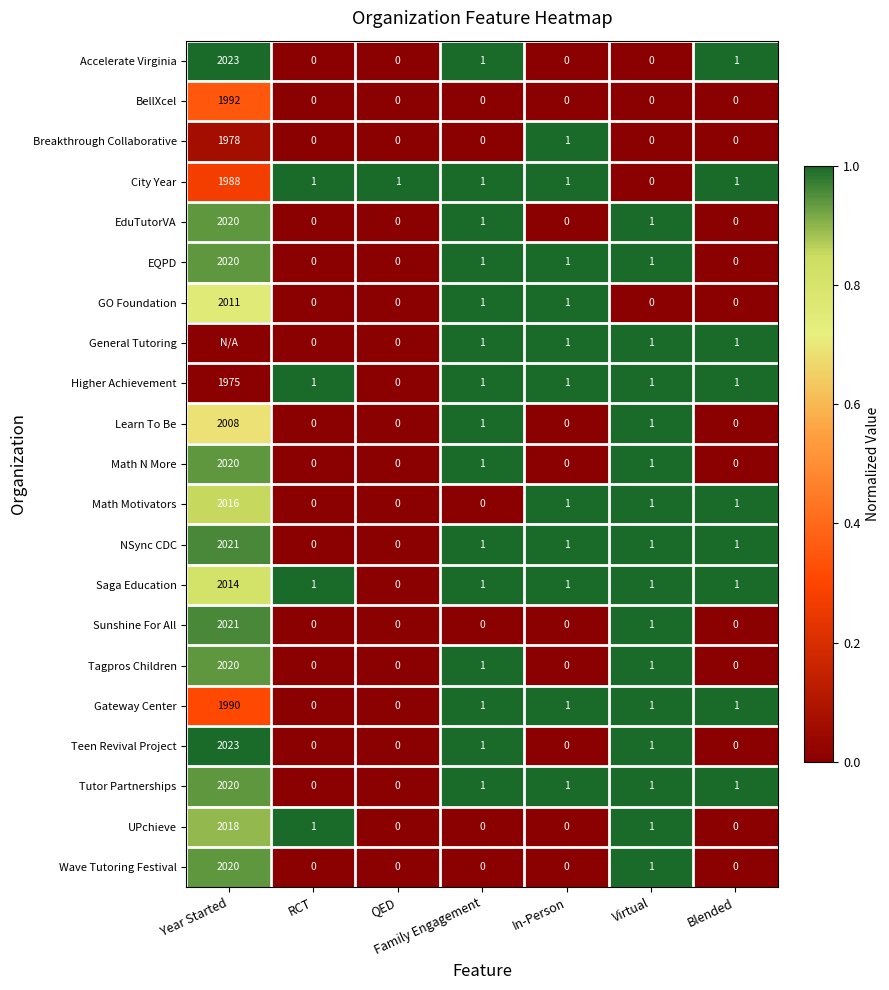

What is the sum of all GO Foundation values?

2013